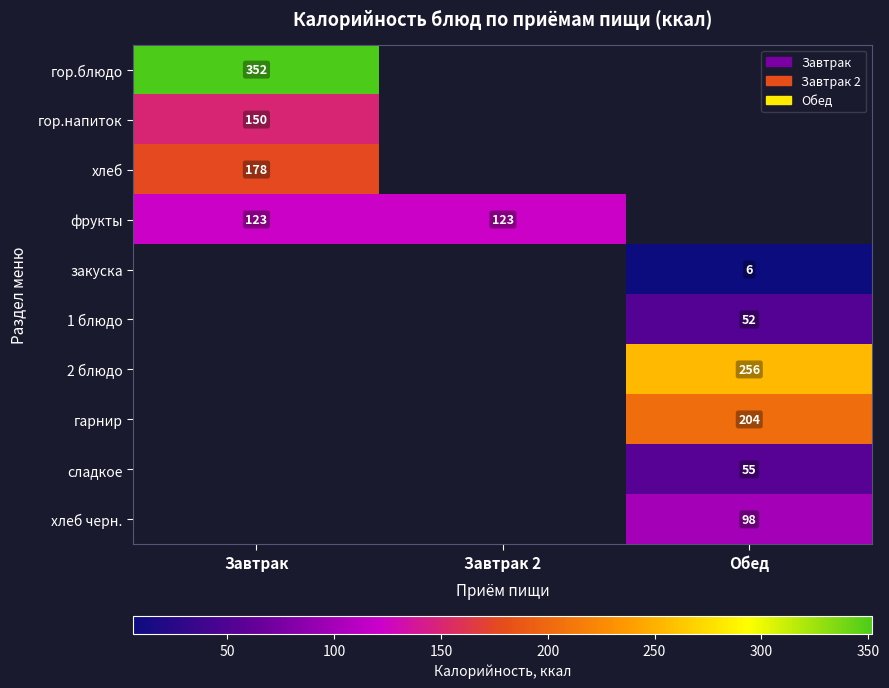

The value of фрукты at Завтрак is 183.6. True or false?

False